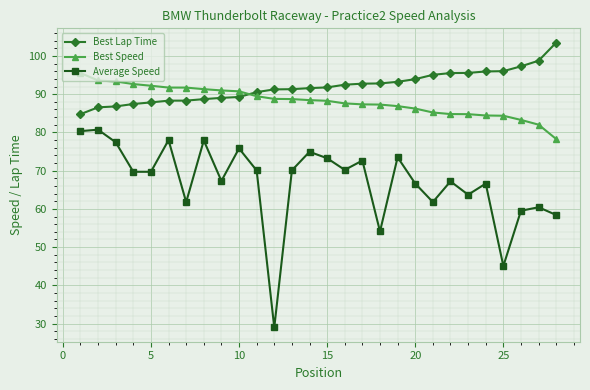

True or false: Average Speed has more than 1 points higher than both neighbors.

True